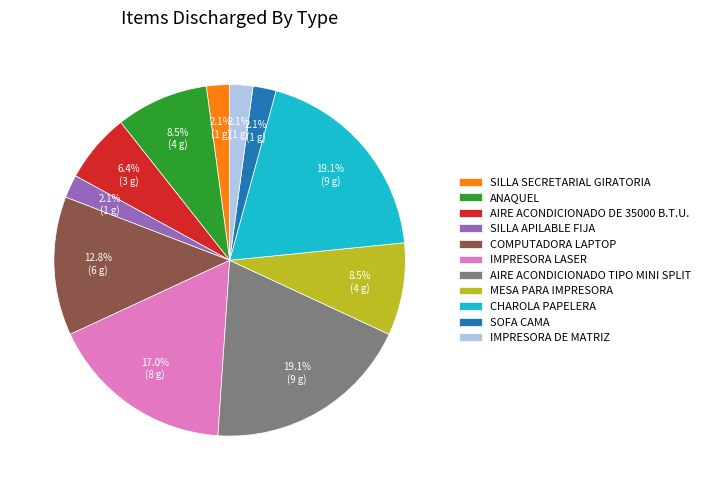

The AIRE ACONDICIONADO TIPO MINI SPLIT slice represents 19% of the pie. True or false?

True